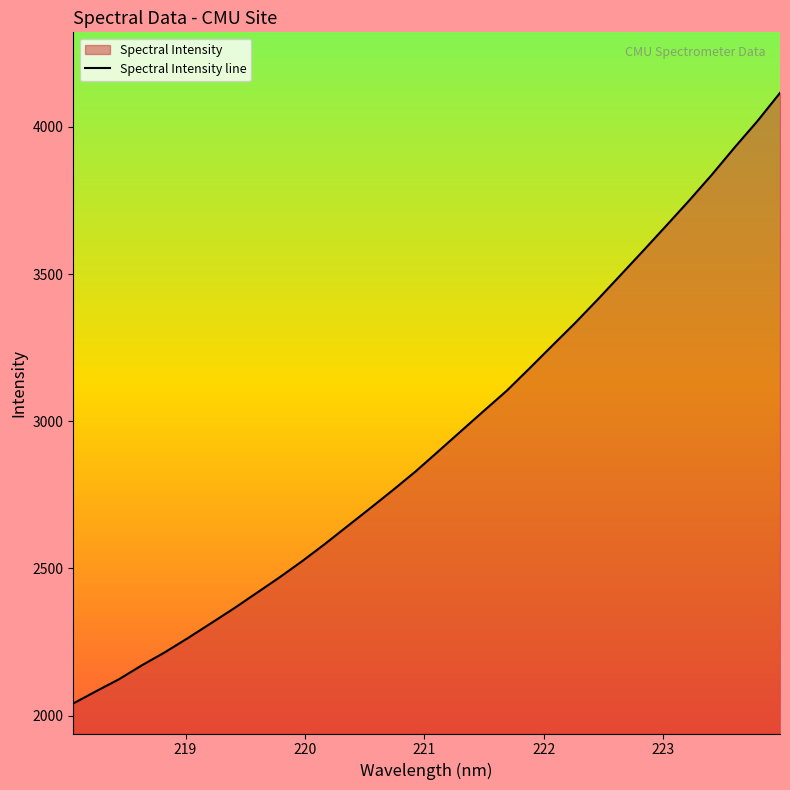

What is the difference between the second highest and second lowest values?

1936.2